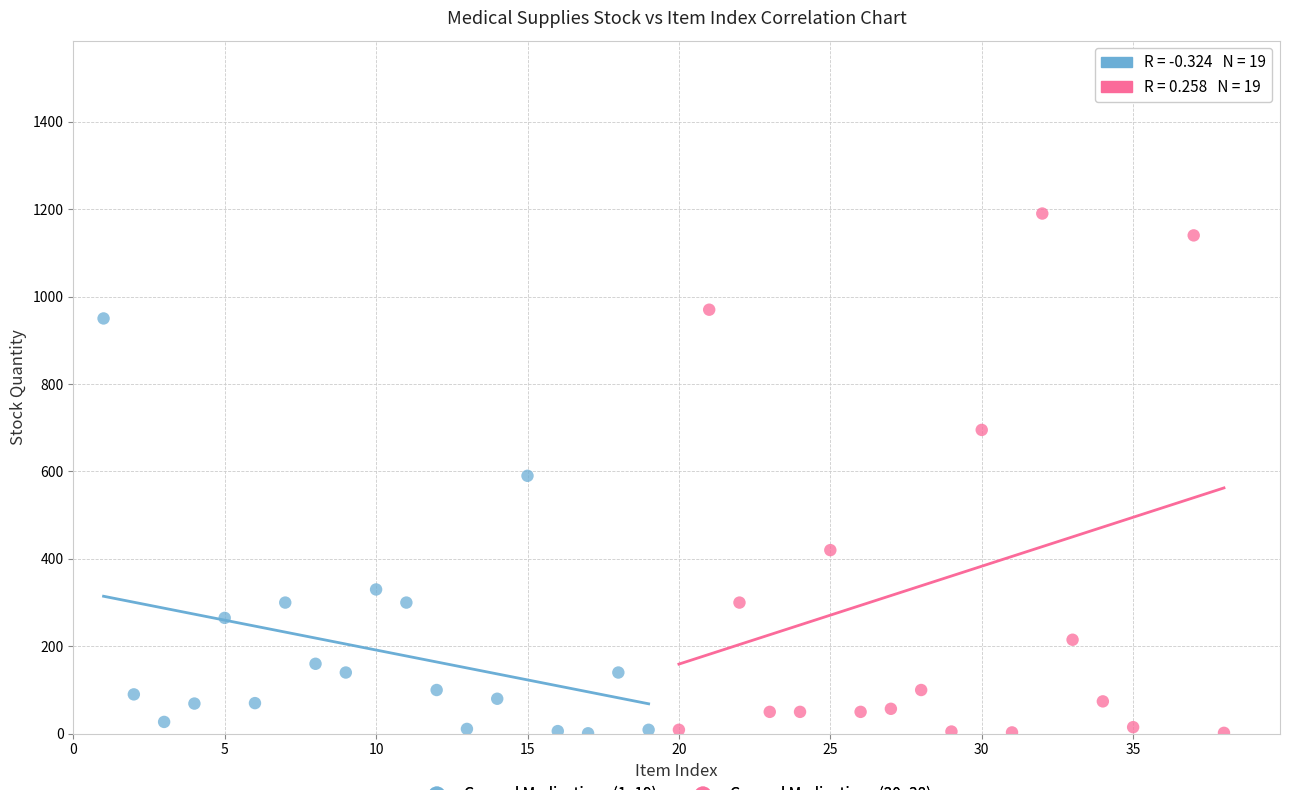

Which series has the widest spread of Y values?

General Medications (20–38)